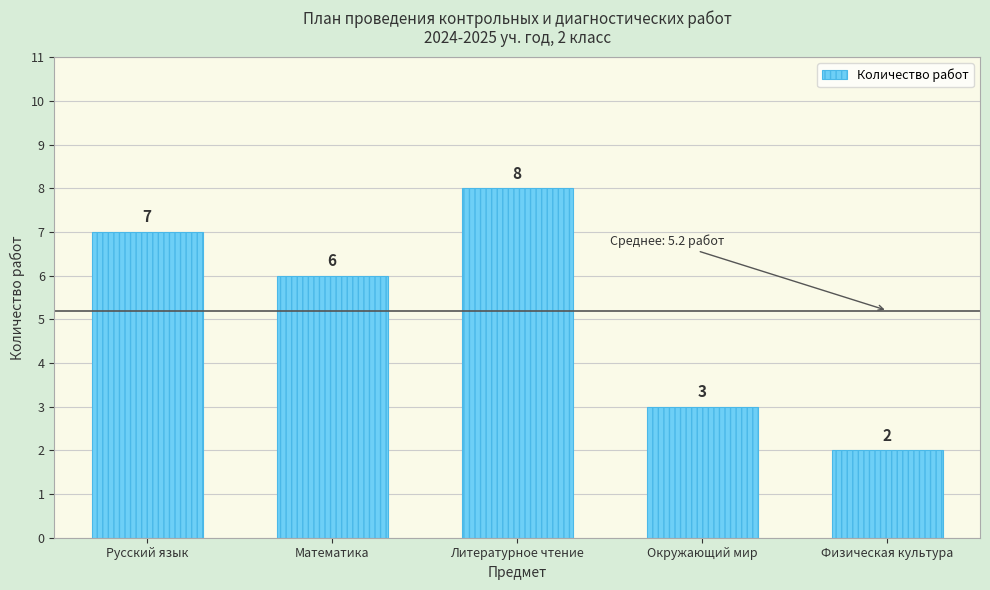

Reading left to right, what are all the values shown in this chart?

7	6	8	3	2